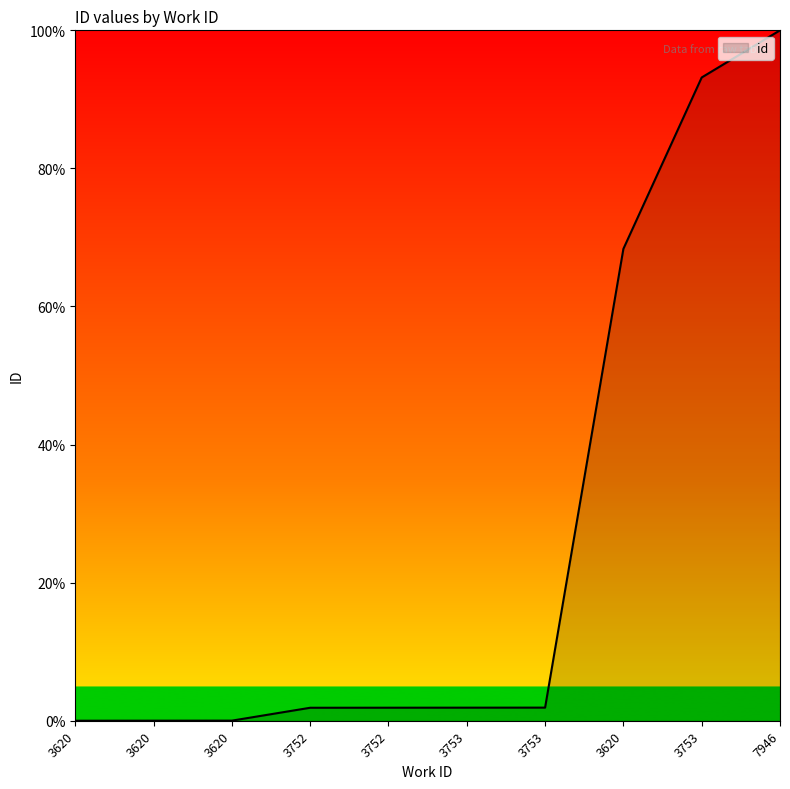

What is the average value?

26.9